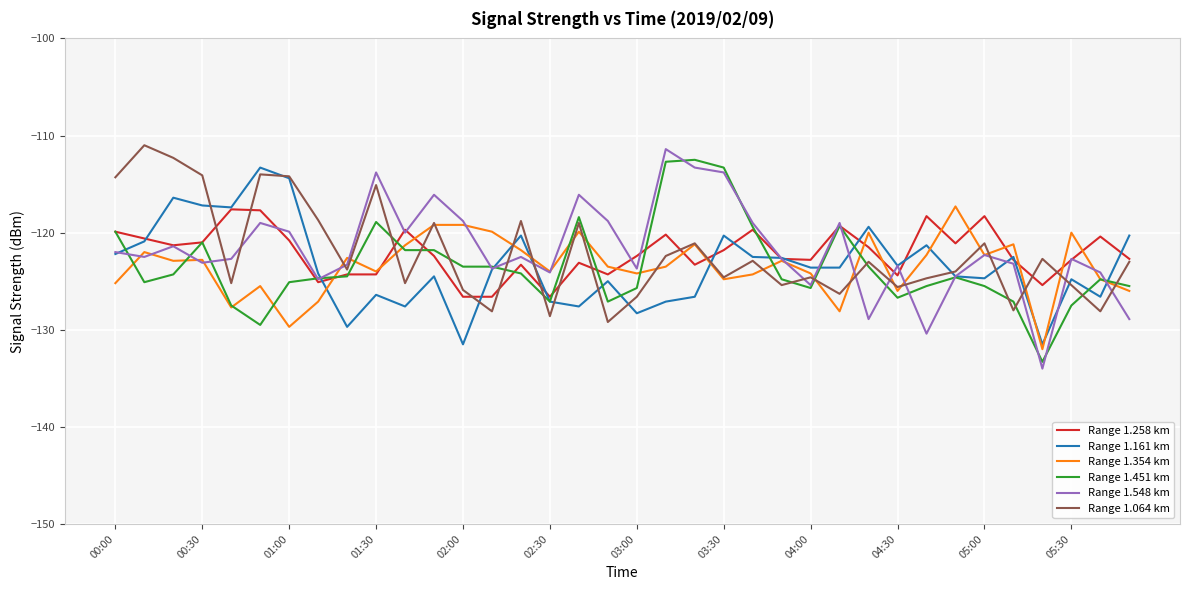

Does the chart display data point markers on the line(s)?

No